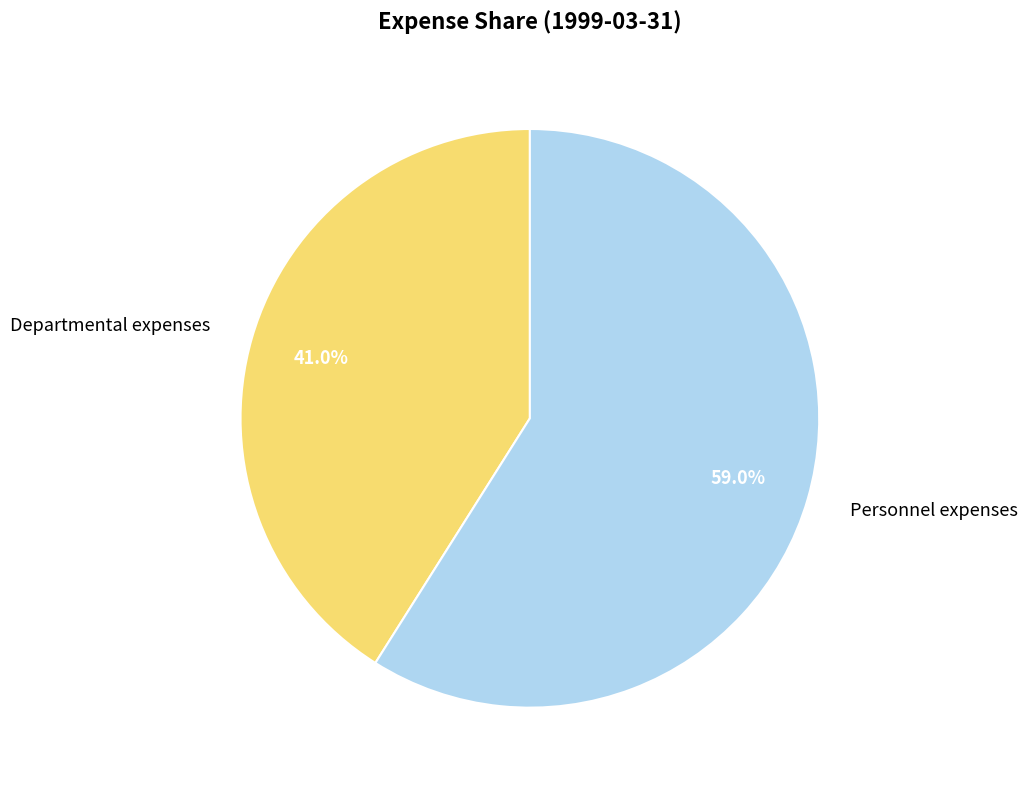

Approximately how many times larger is the value at Personnel expenses compared to Departmental expenses?

1.4